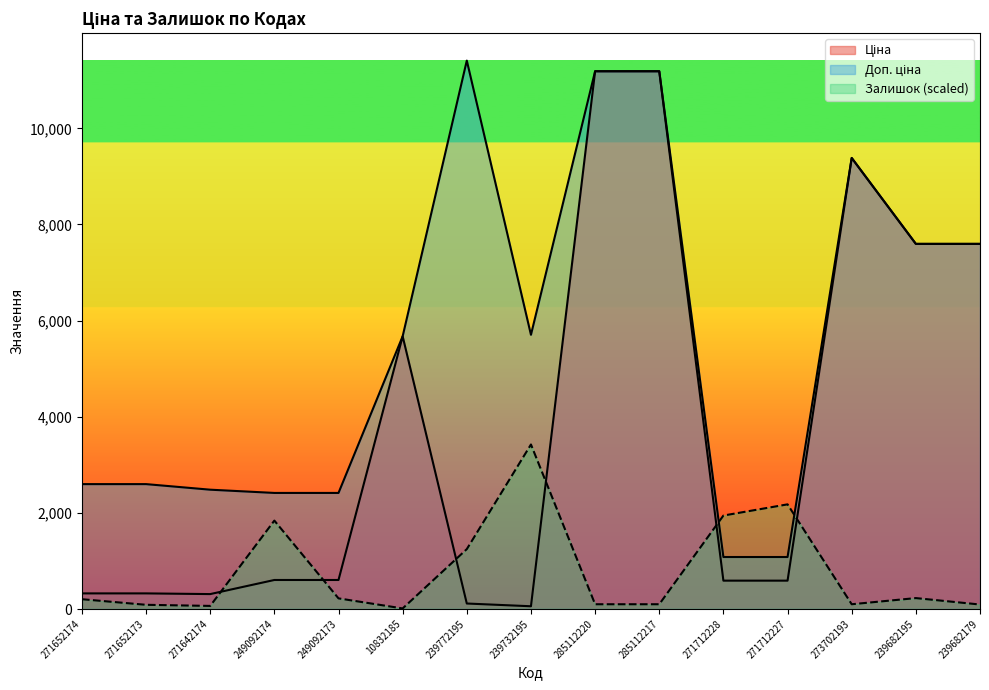

At which category does Доп. ціна reach its first local peak?

239772195